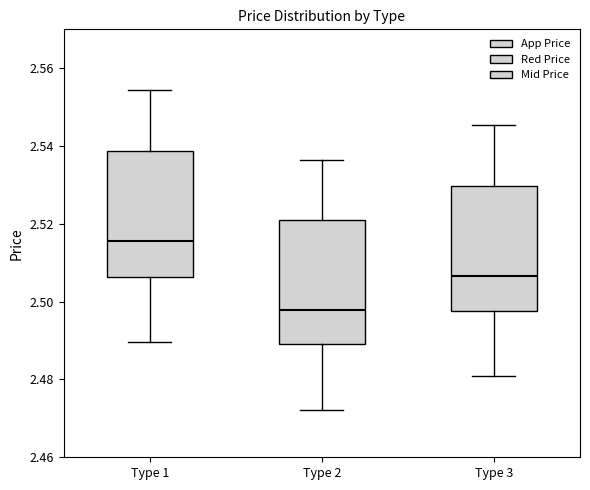

Reading left to right, transcribe this box plot: for each box, give where its median line is, the range the box spans, and where its two whiskers end, as read against the y-axis. The values are not printed on the chart, so give them approximately, as read against the axis.

Type 1: median 2.516, box 2.506 to 2.538, whiskers 2.490 to 2.554
Type 2: median 2.498, box 2.490 to 2.520, whiskers 2.472 to 2.536
Type 3: median 2.506, box 2.498 to 2.530, whiskers 2.480 to 2.546